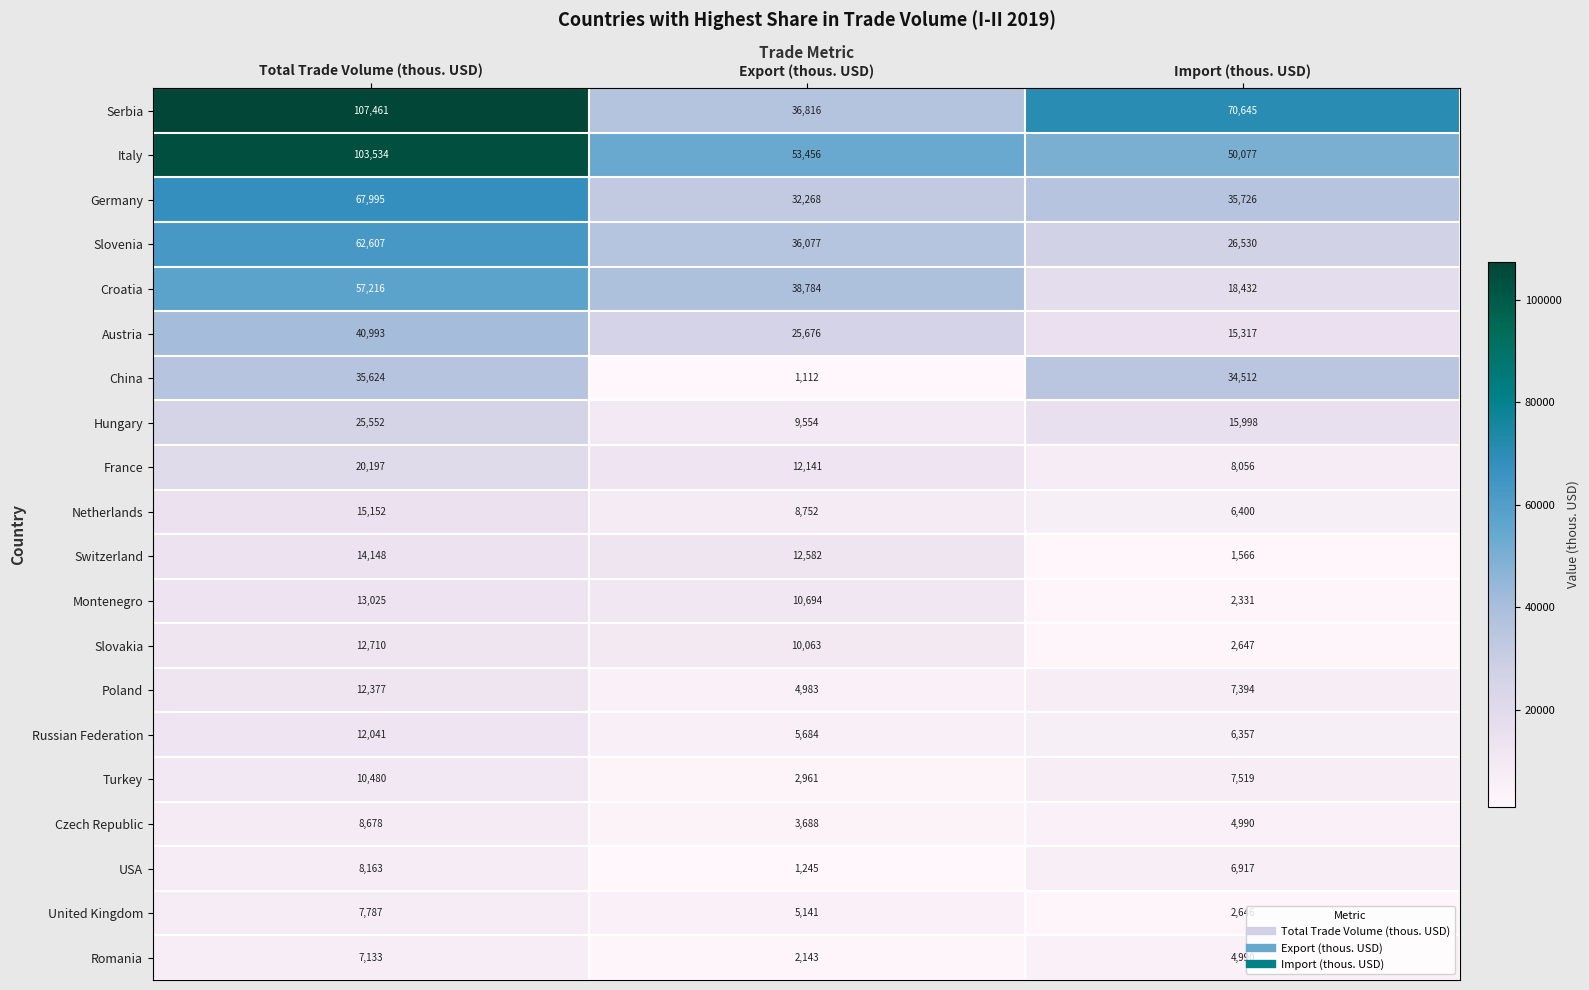

How many Poland values are between 4983 and 12377?

3